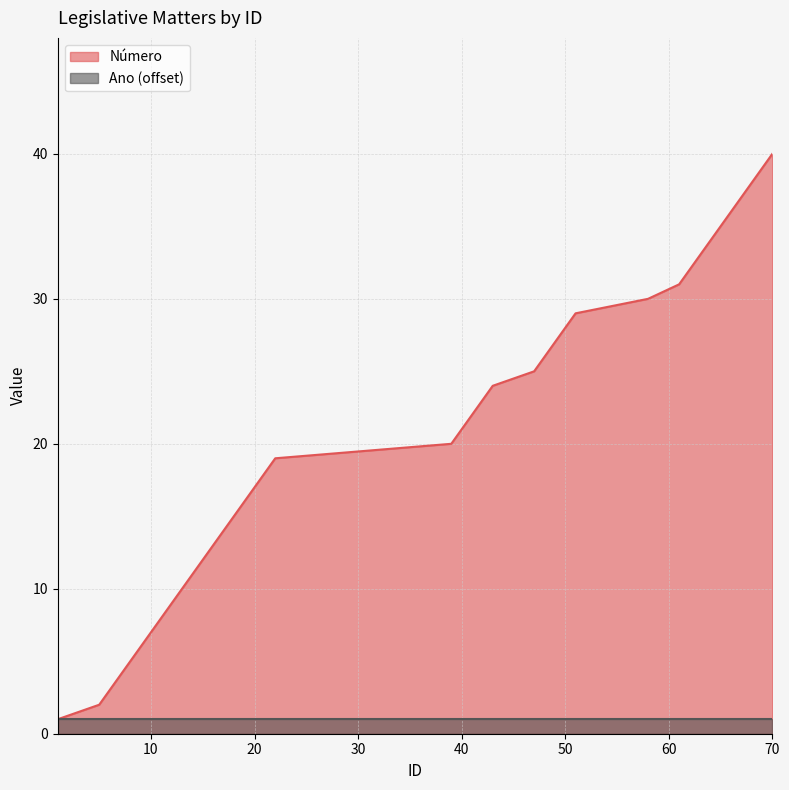

Which category has the highest value across all series?

70